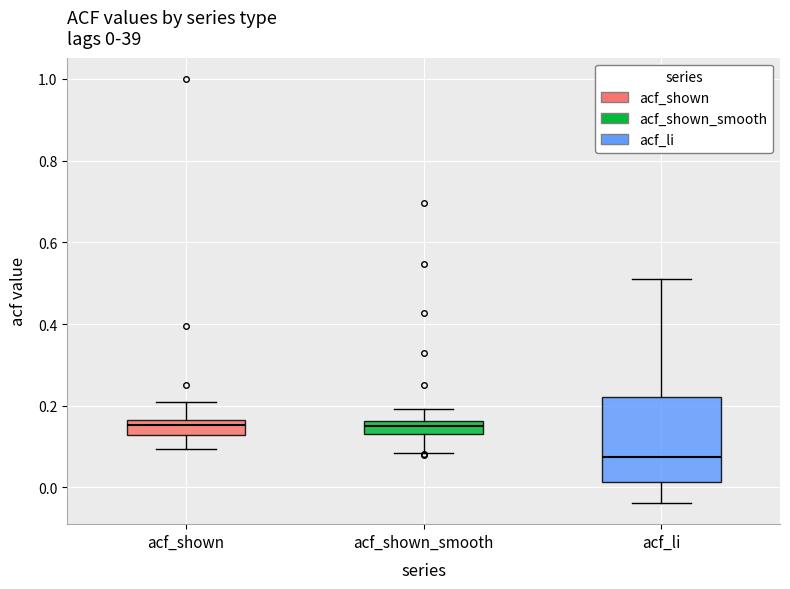

Which box is the tallest, from its lower edge to its upper edge?

acf_li